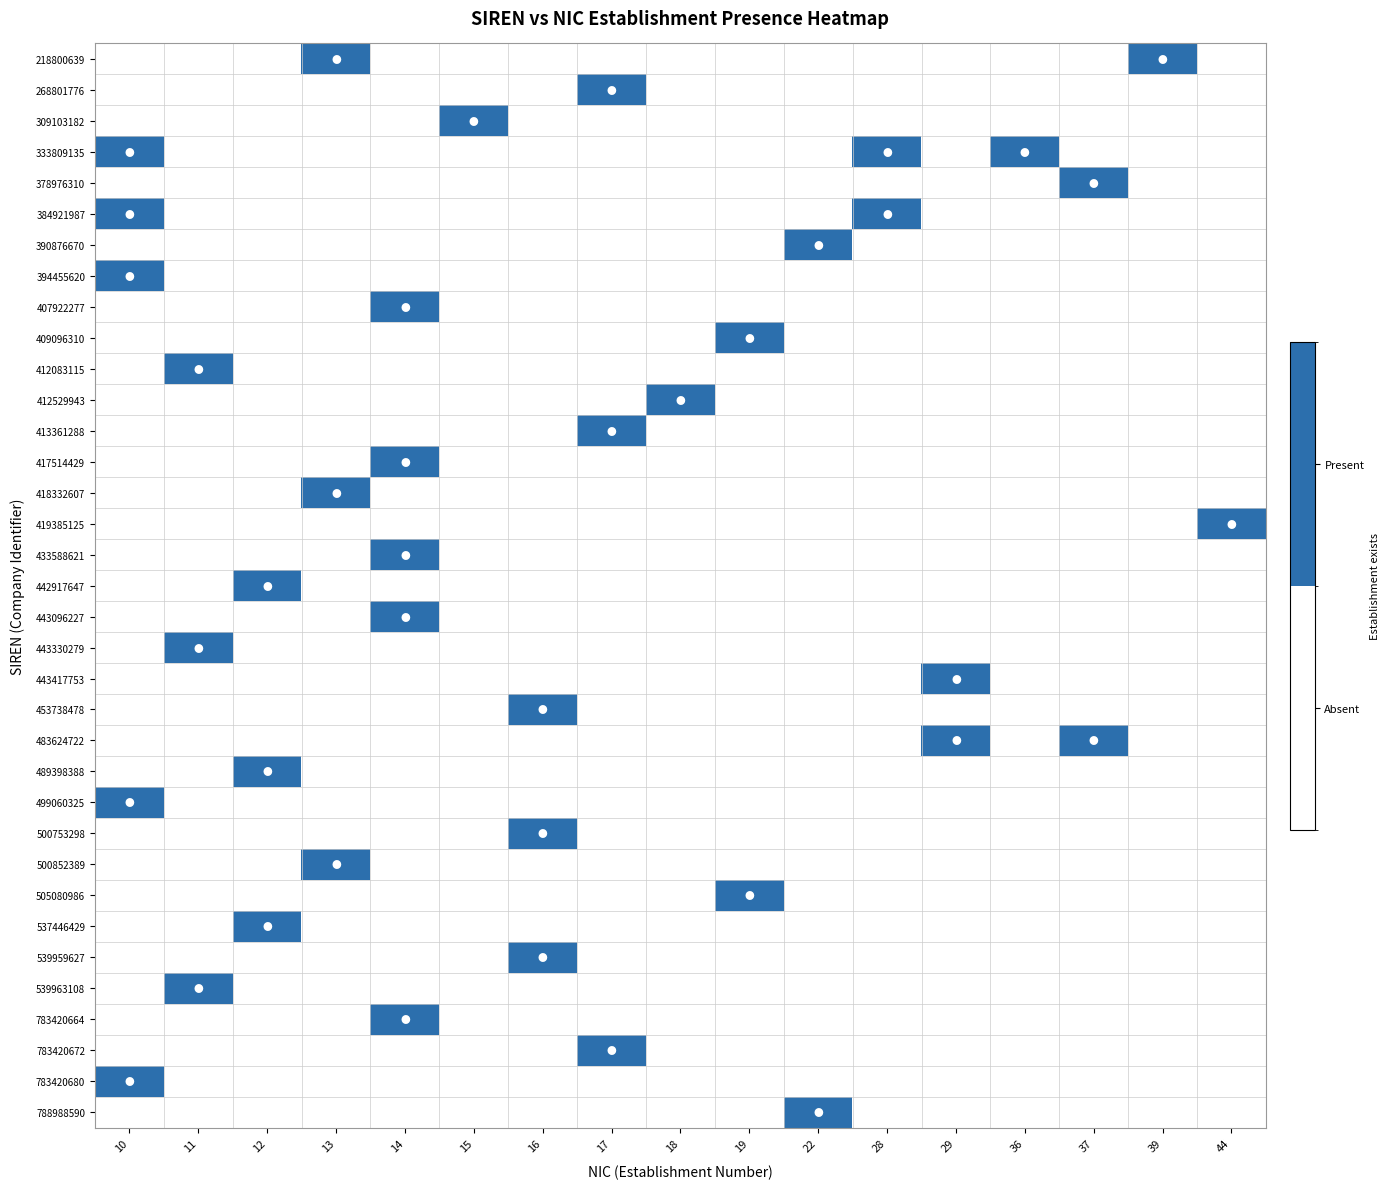

At how many categories does at least one series exceed 0?

17